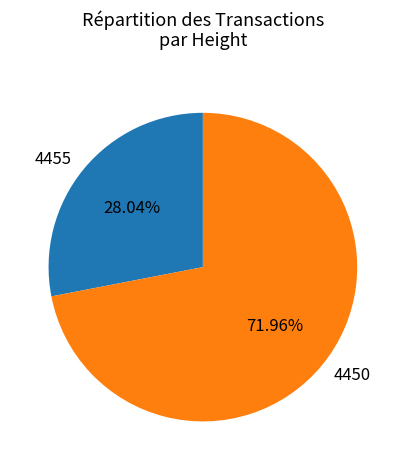

Approximately how many times larger is the value at 4455 compared to 4450?

0.4